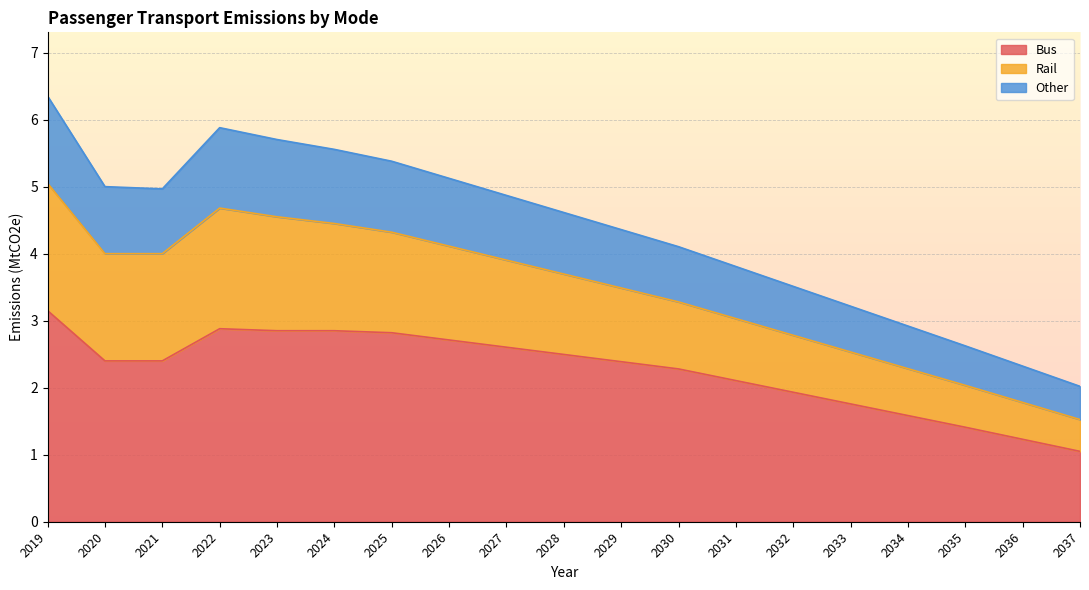

What is the total value across all series at 2024?

5.6